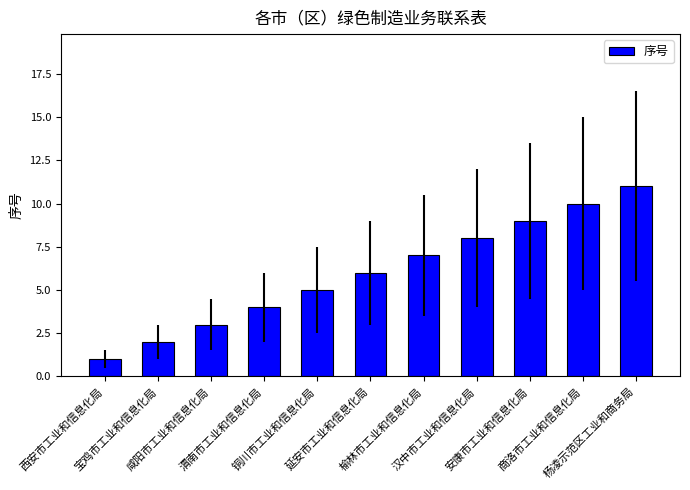

Which has a higher value, 安康市工业和信息化局 or 杨凌示范区工业和商务局?

杨凌示范区工业和商务局